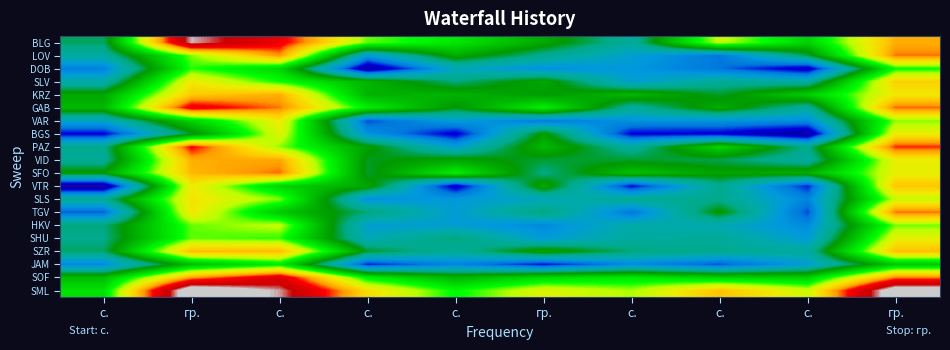

List the series in order of their peak value, highest first.

SML, BLG, SOF, GAB, PAZ, SFO, TGV, LOV, VID, KRZ, SZR, VTR, SLV, SLS, VAR, BGS, SHU, HKV, DOB, JAM